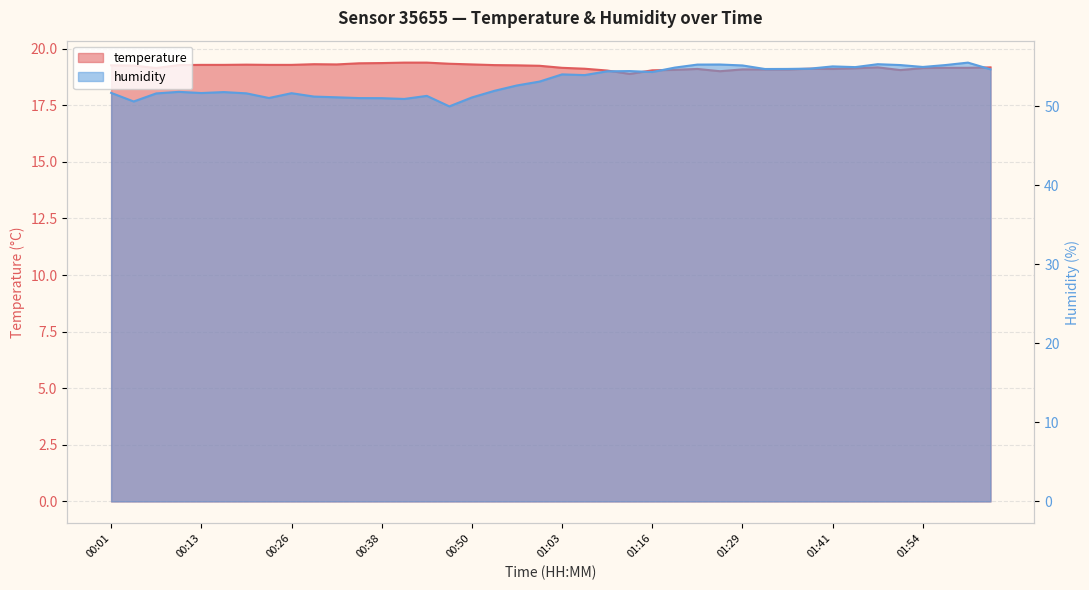

Is the value of humidity at 00:13 greater than the value of temperature at 00:35?

Yes